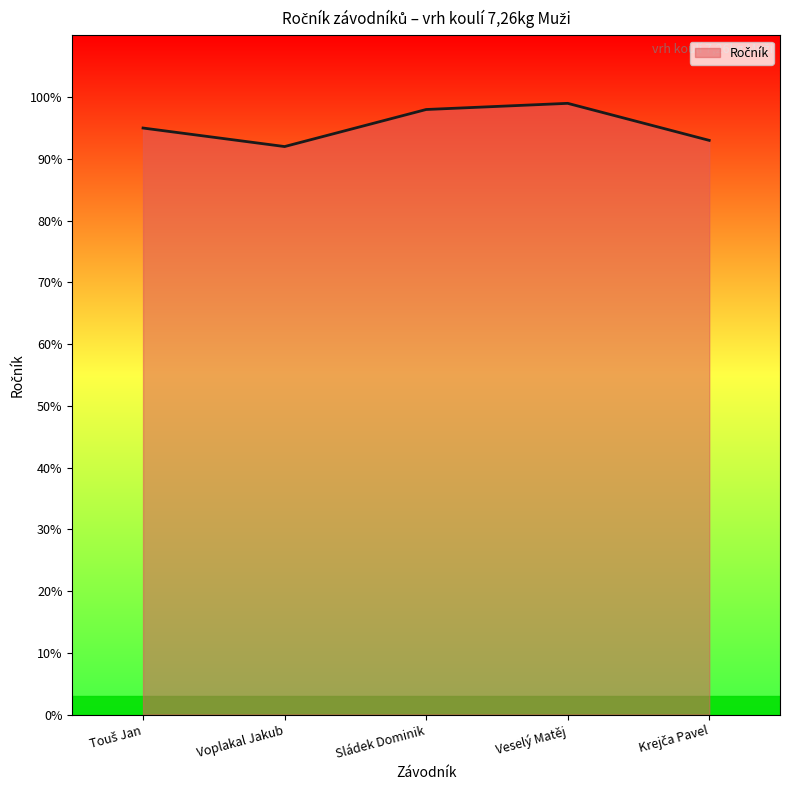

What is the average value?

95